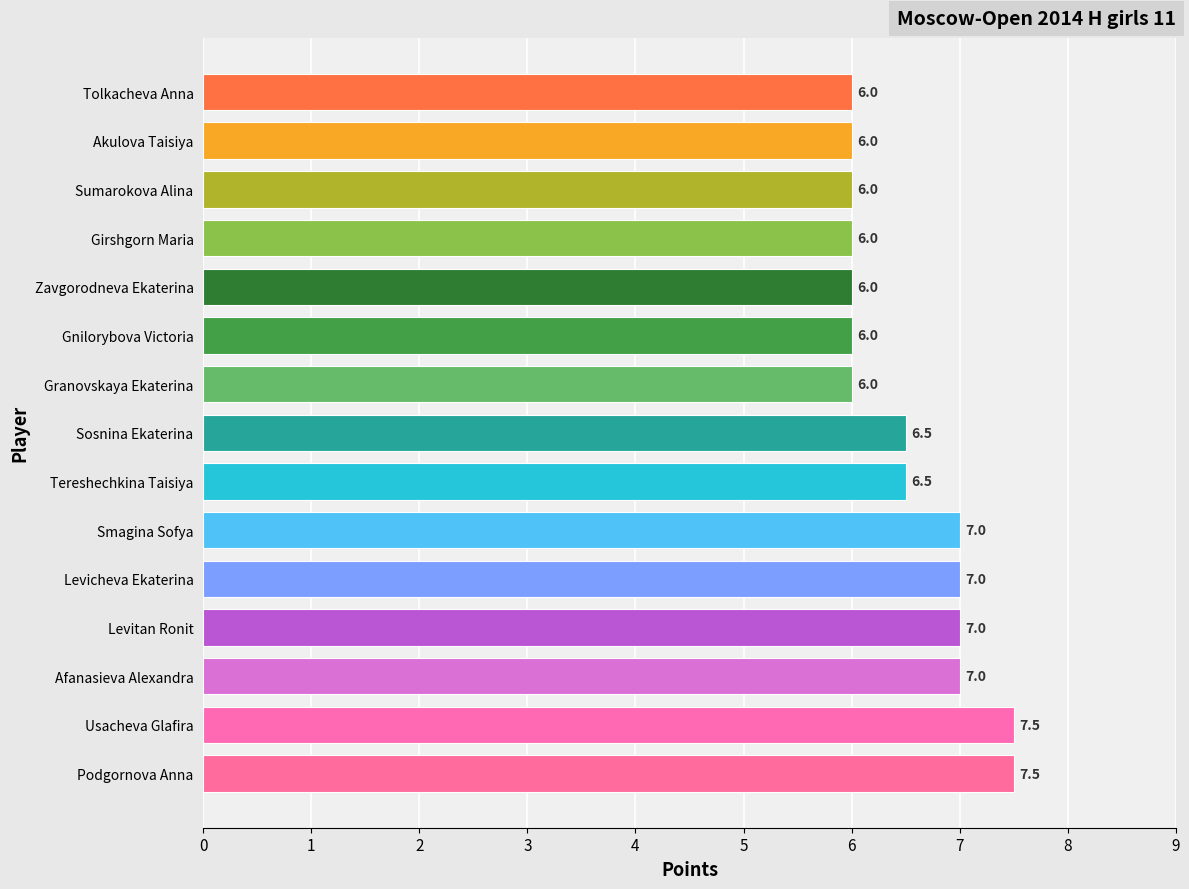

Which category has the highest value across all series?

Podgornova Anna